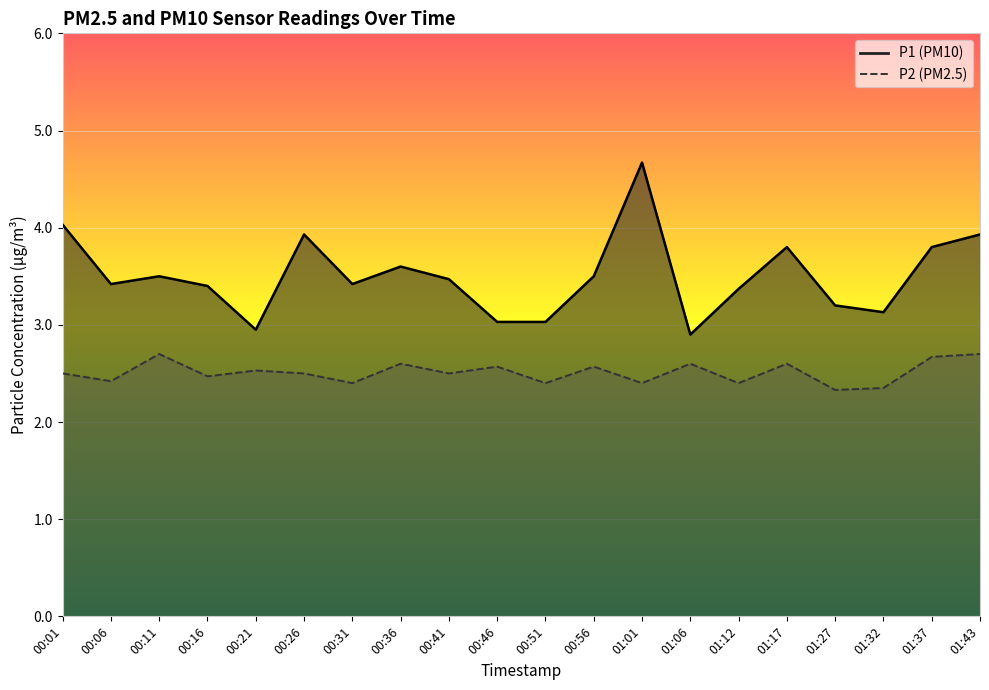

What is the lowest value of the P1 series?

2.9